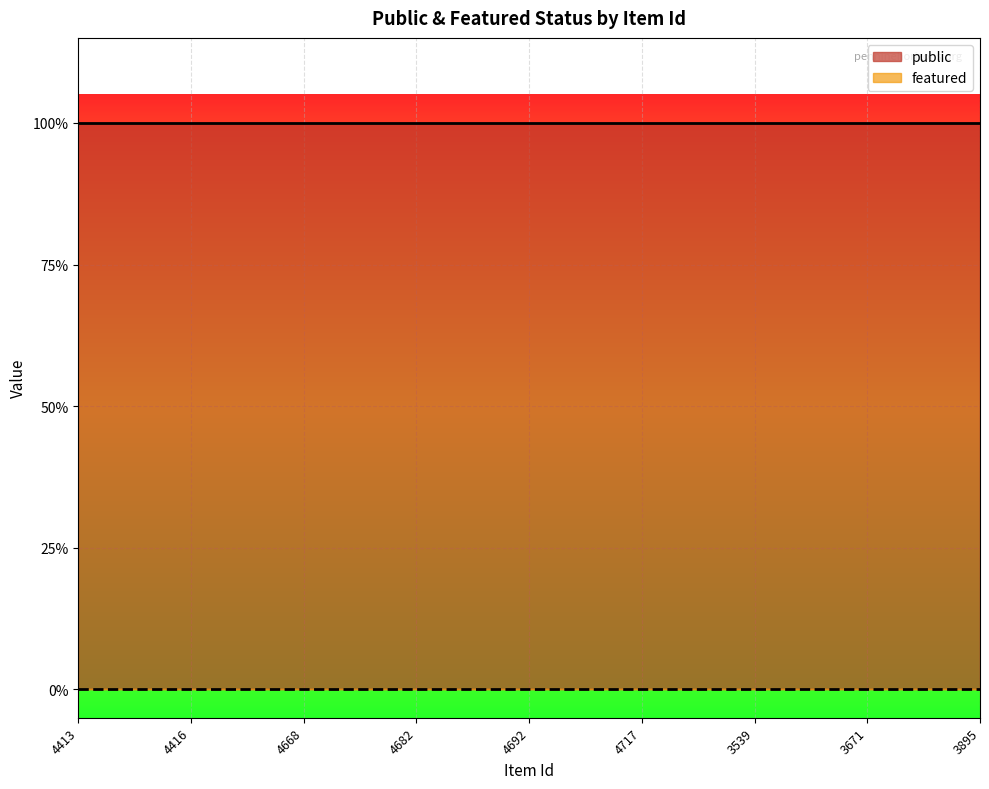

What is the value of the public point at the 8th from the left?

1